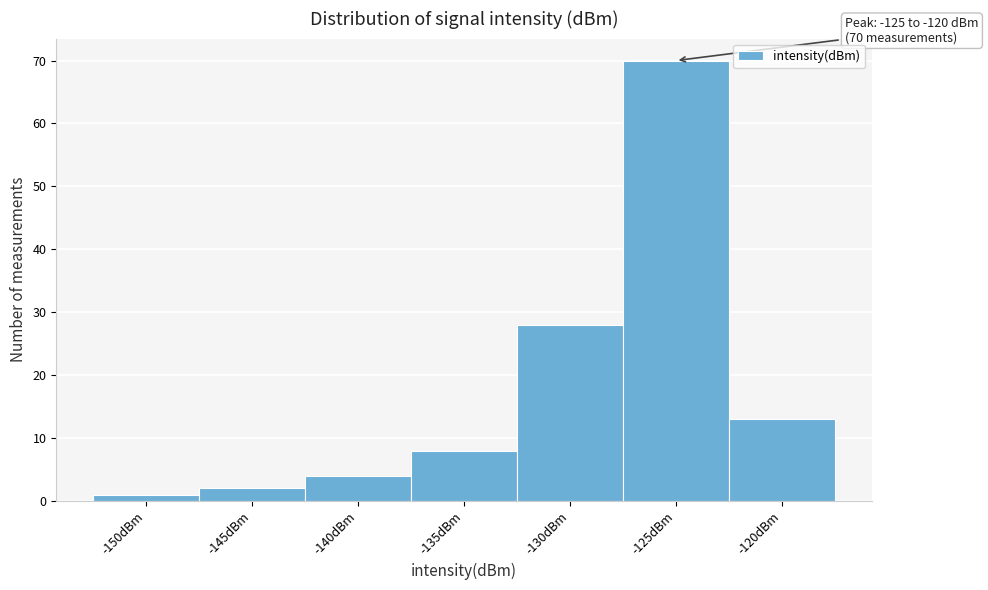

Reading left to right, transcribe all the data shown in this chart.

1	2	4	8	28	70	13